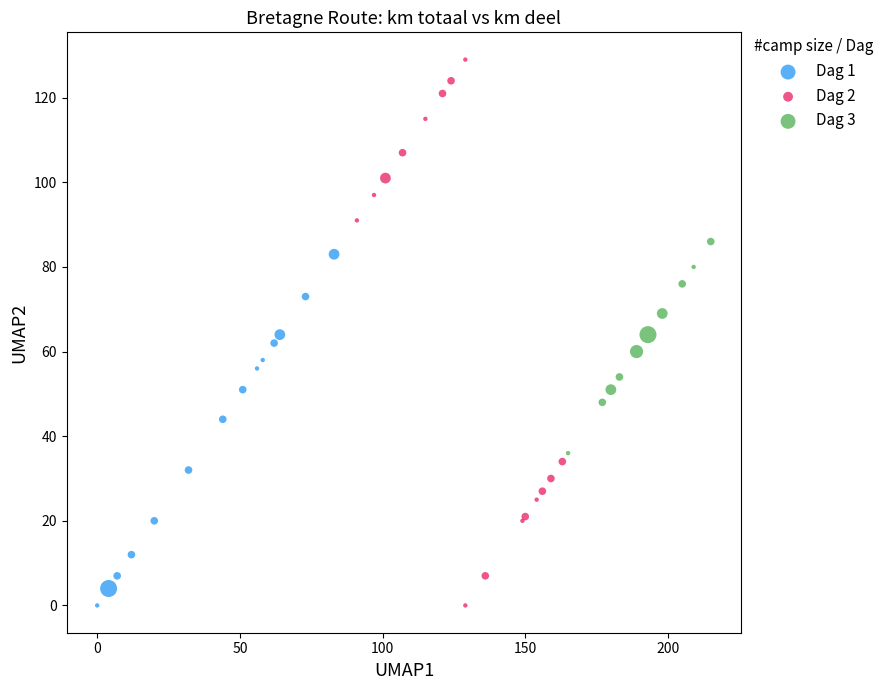

Which series reaches the maximum Y coordinate?

Dag 2